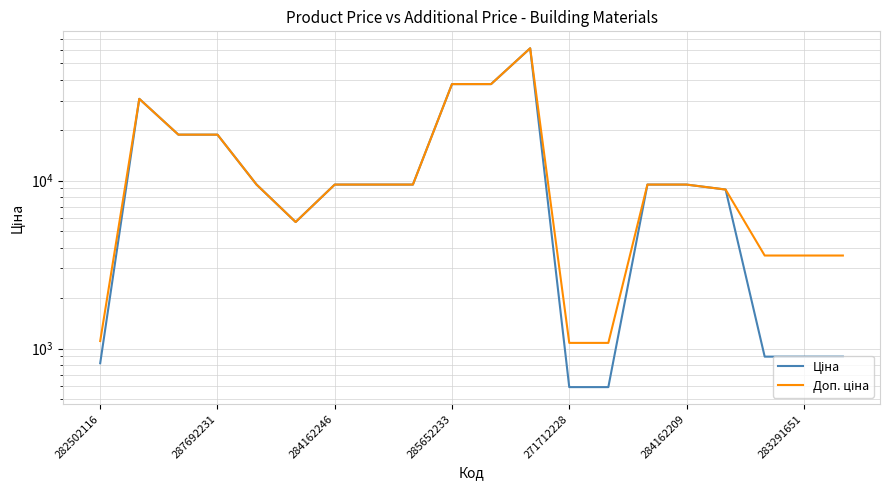

What is the value of the Доп. ціна point at the 10th from the left?

37593.6